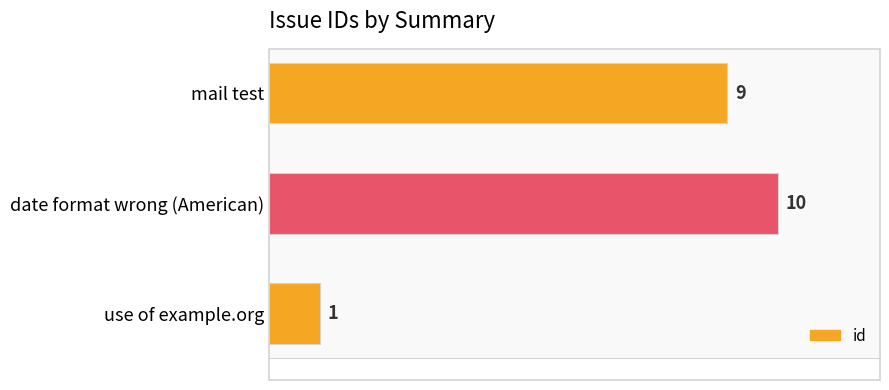

What is the label of the 3rd bar from the bottom?

mail test